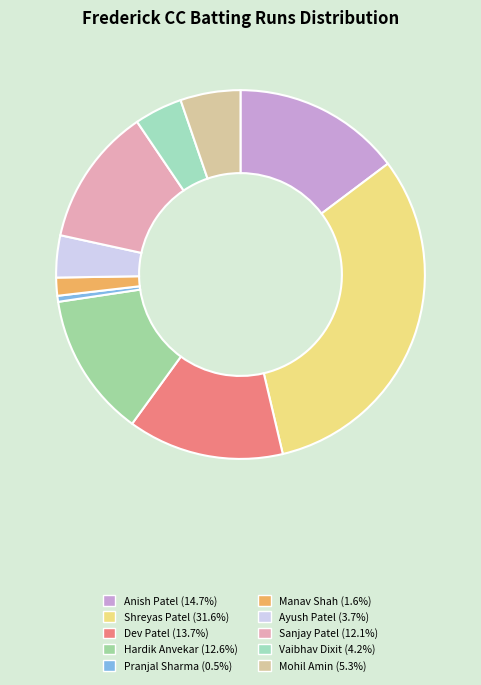

Rank the categories by value from highest to lowest.

Shreyas Patel, Anish Patel, Dev Patel, Hardik Anvekar, Sanjay Patel, Mohil Amin, Vaibhav Dixit, Ayush Patel, Manav Shah, Pranjal Sharma